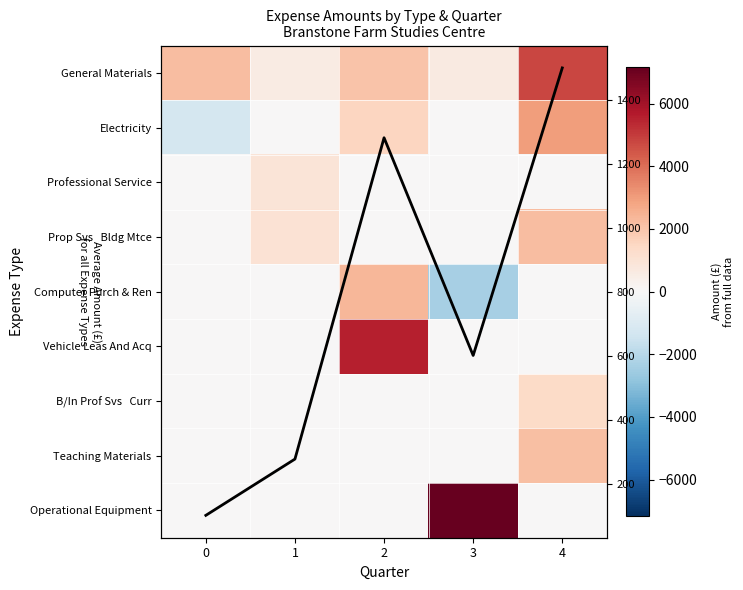

Which series has the largest range (max minus min)?

Operational Equipment